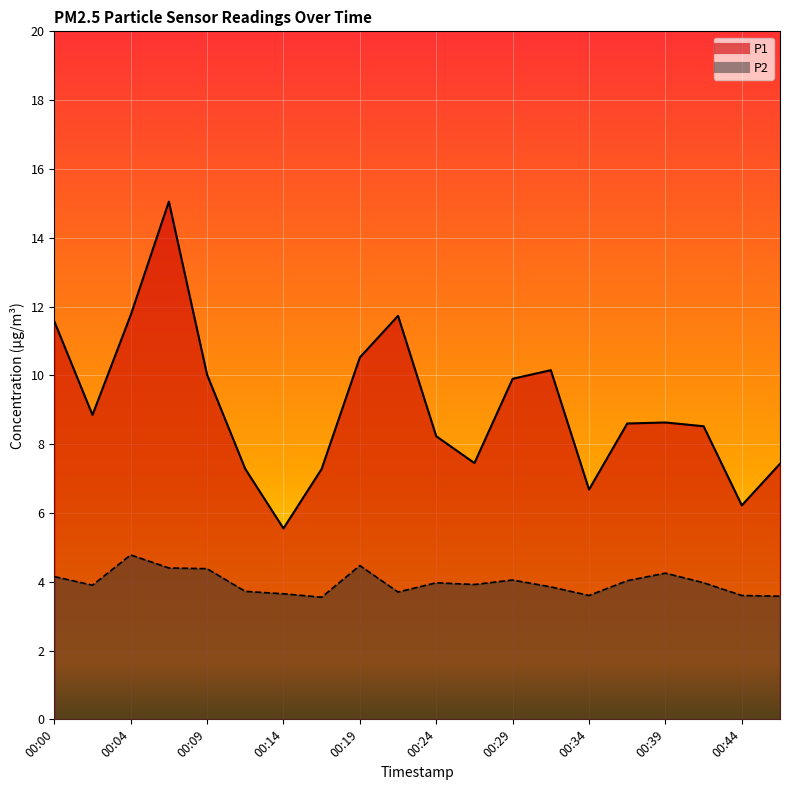

Reading right to left, list all the values displayed in this chart.

P1: 7.4	6.2	8.5	8.6	8.6	6.7	10.2	9.9	7.5	8.2	11.7	10.5	7.3	5.5	7.3	10.0	15.1	11.8	8.8	11.6
P2: 3.6	3.6	4.0	4.2	4.0	3.6	3.9	4.0	3.9	4.0	3.7	4.5	3.5	3.6	3.7	4.4	4.4	4.8	3.9	4.2